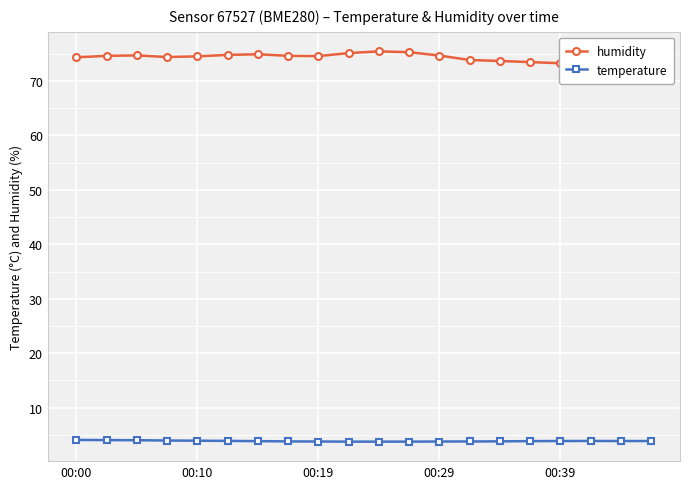

True or false: temperature has more than 0 points higher than both neighbors.

True